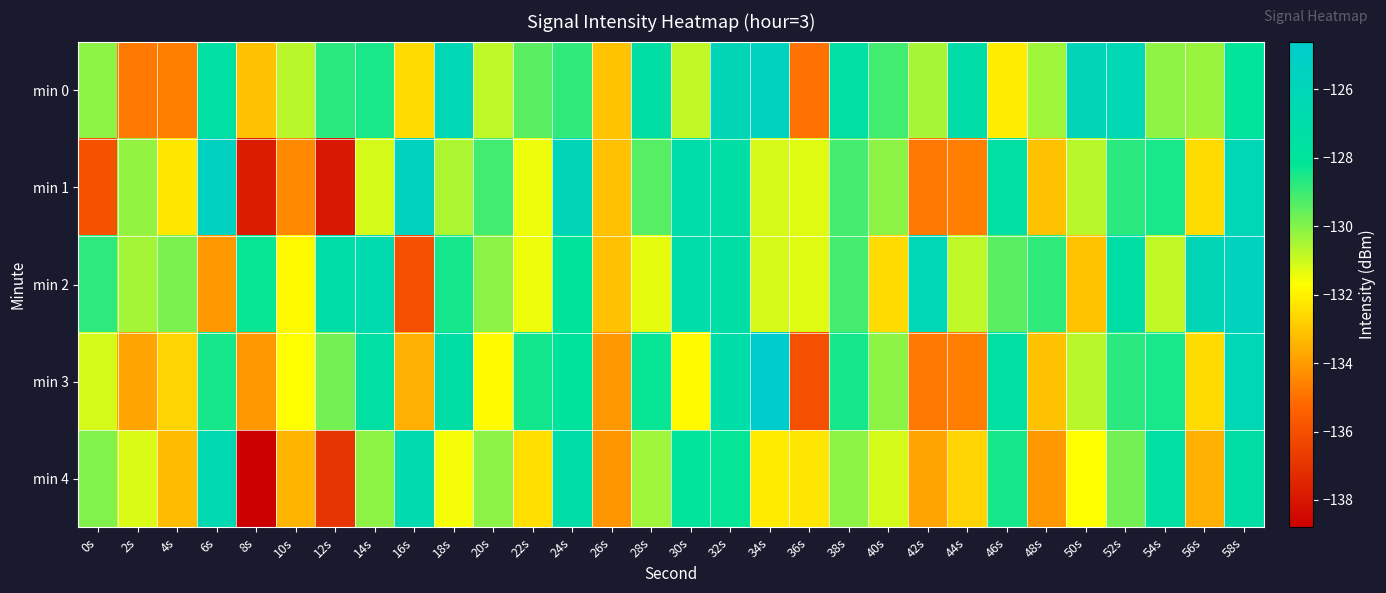

Which series changed the most between 26s and 50s?

min 0